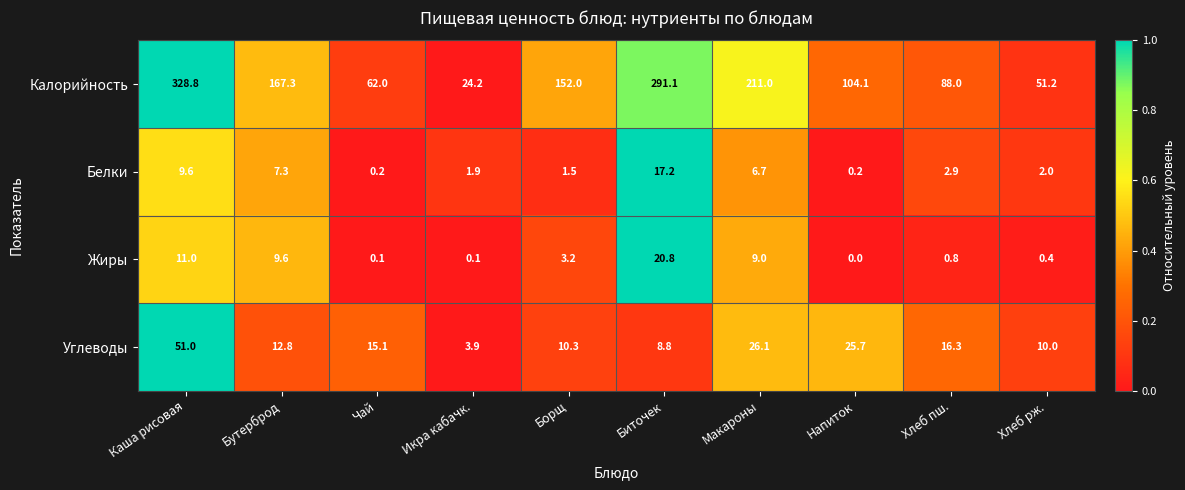

At Каша рисовая, list the series in order from smallest to largest.

Белки, Жиры, Углеводы, Калорийность